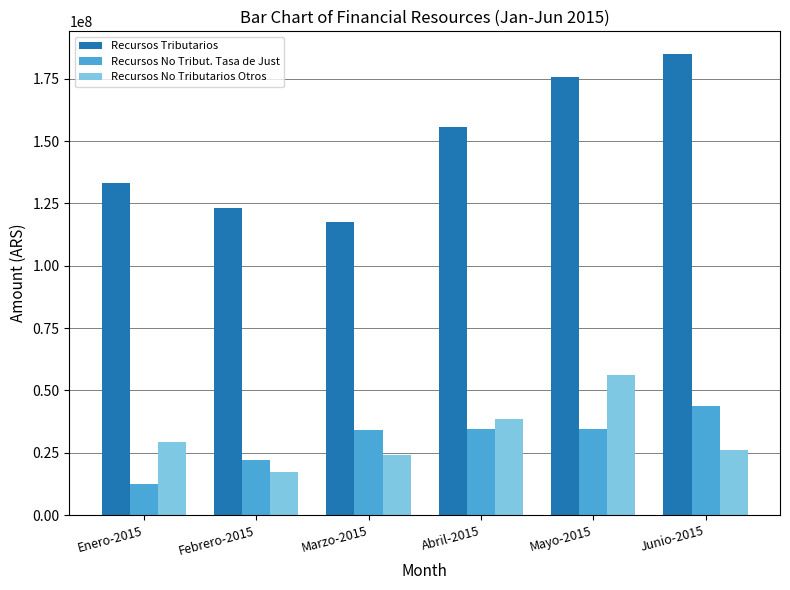

What is the sum of the Recursos No Tribut. Tasa de Just values at Junio-2015 and Marzo-2015?

78123333.5